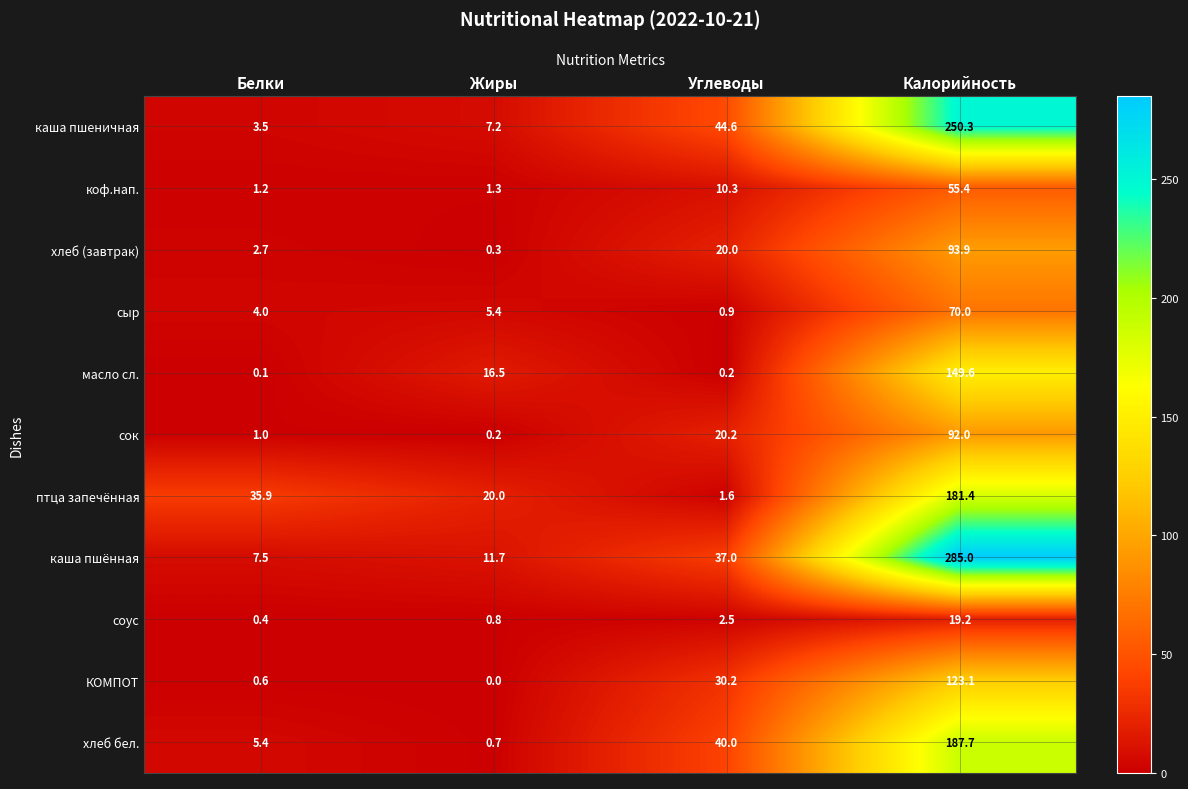

The value of КОМПОТ at Углеводы is 30.2. True or false?

True